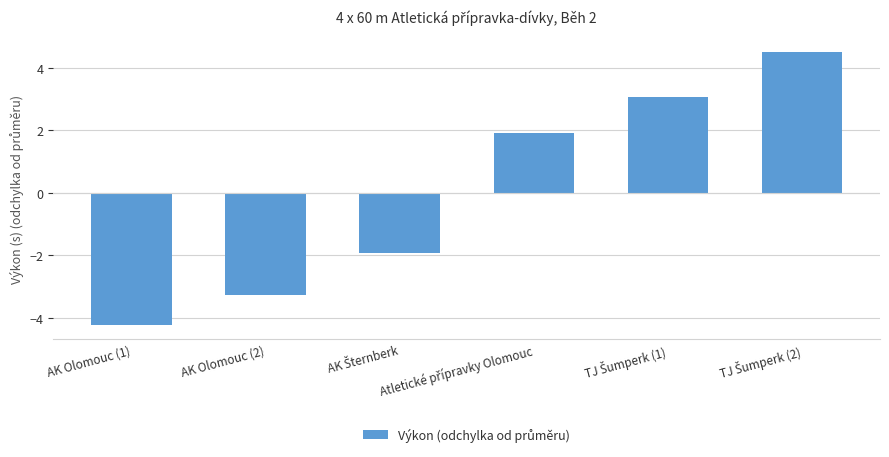

What is the minimum value shown in the chart?

-4.2